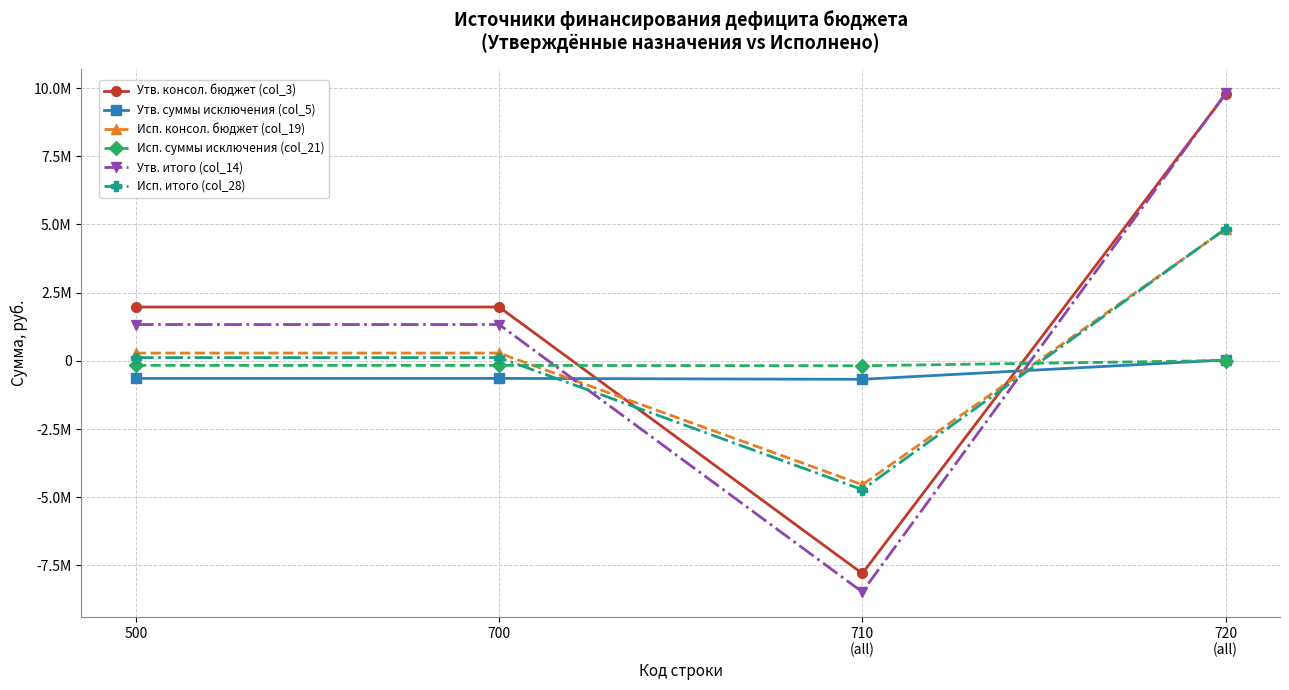

After their last crossing, which series has the higher values: Утв. консол. бюджет (col_3) or Утв. итого (col_14)?

Утв. итого (col_14)